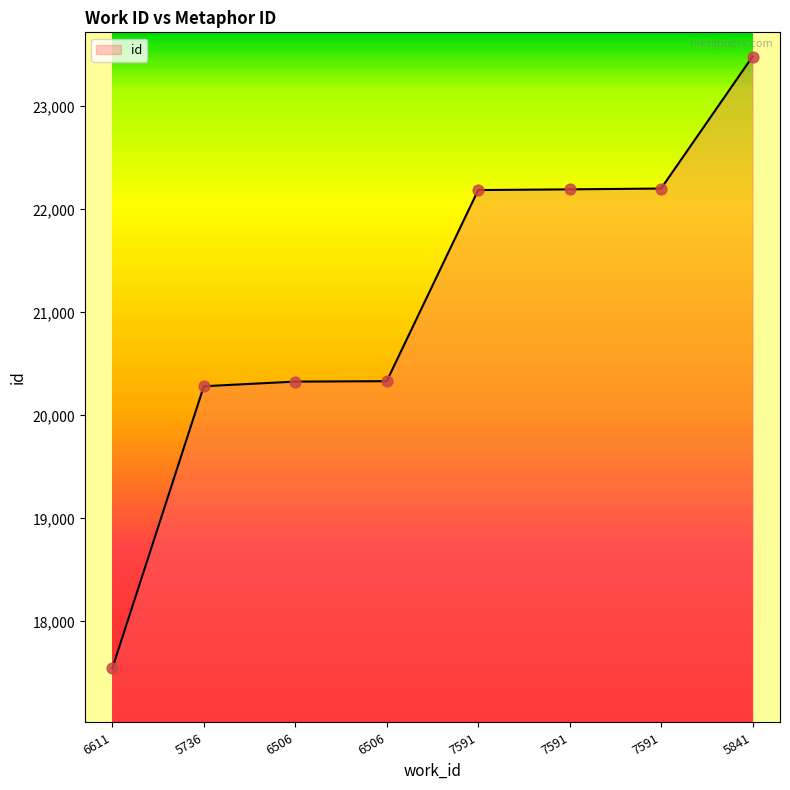

What is the change in value from 6611 to 6506?

+2788